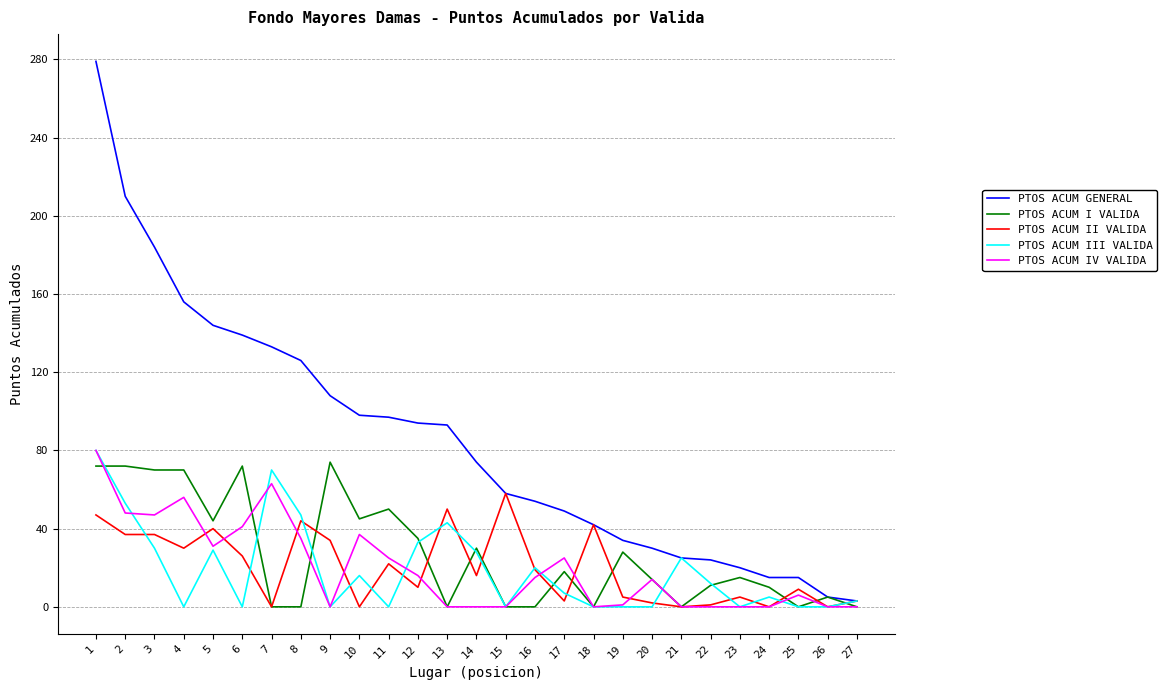

Which series has the largest range (max minus min)?

PTOS ACUM GENERAL